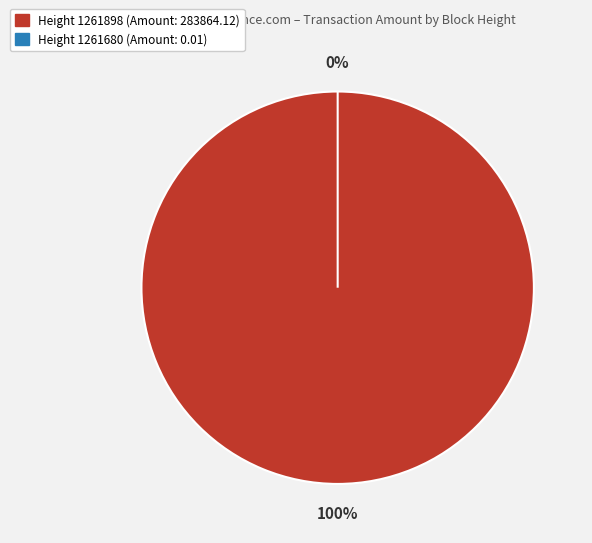

To the nearest percent, what is the average slice percentage?

50%